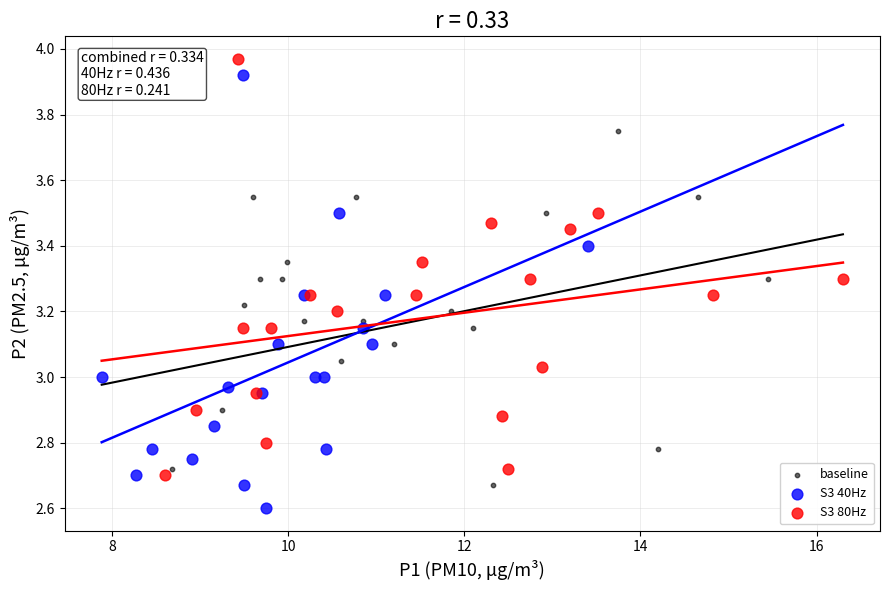

Which series contains the lowest Y value?

S3 40Hz